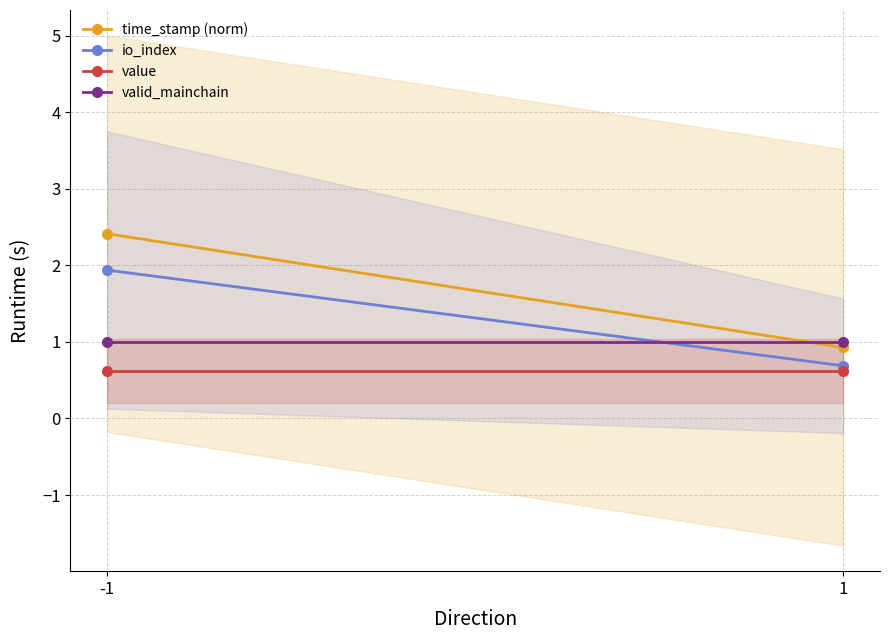

True or false: value has a value of 0.6 at 1.

True